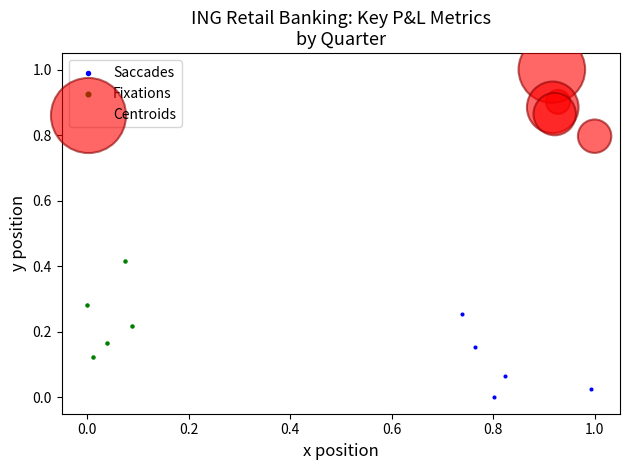

Which series reaches the minimum Y coordinate?

Saccades